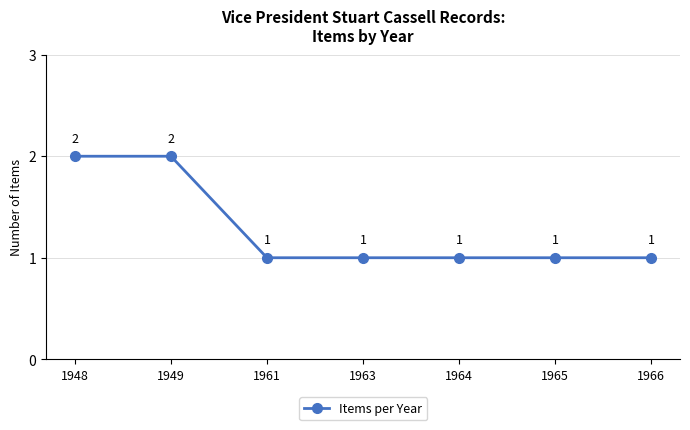

What is the sum of all values?

9